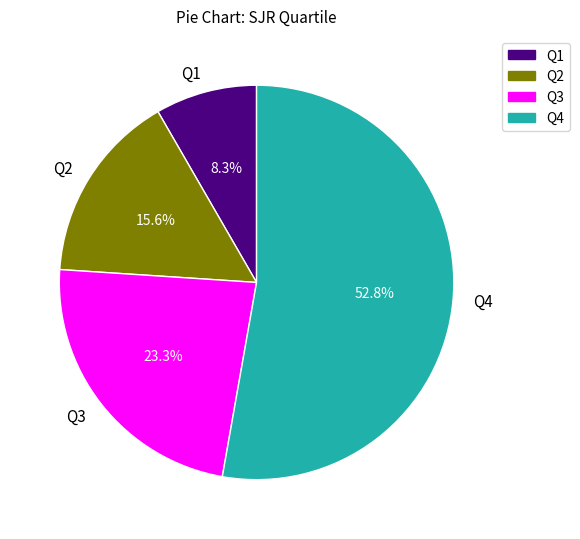

Count the number of slices in the pie.

4